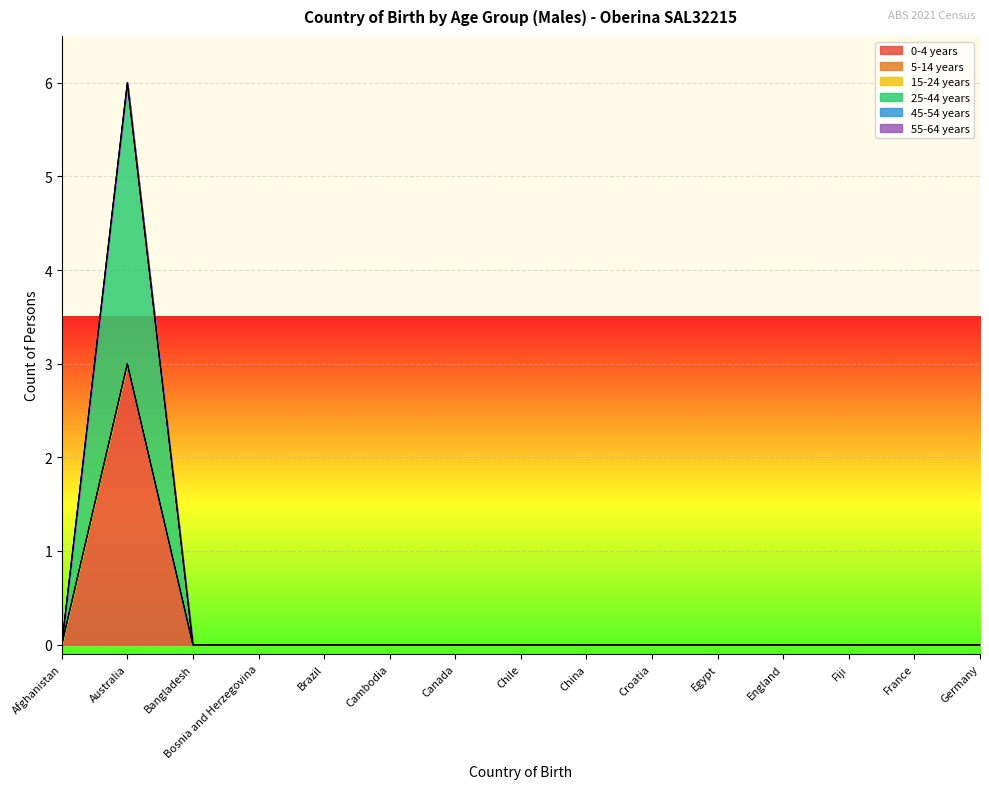

Where is 45-54 years nearest to the value 0?

Afghanistan